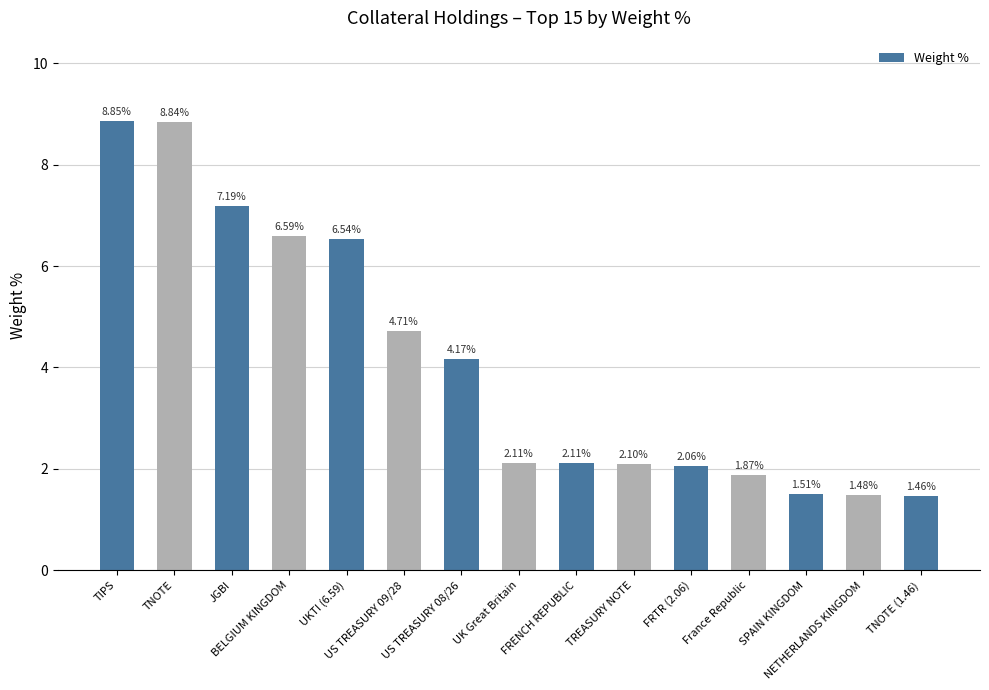

What is the difference between the maximum and second lowest values?

7.4